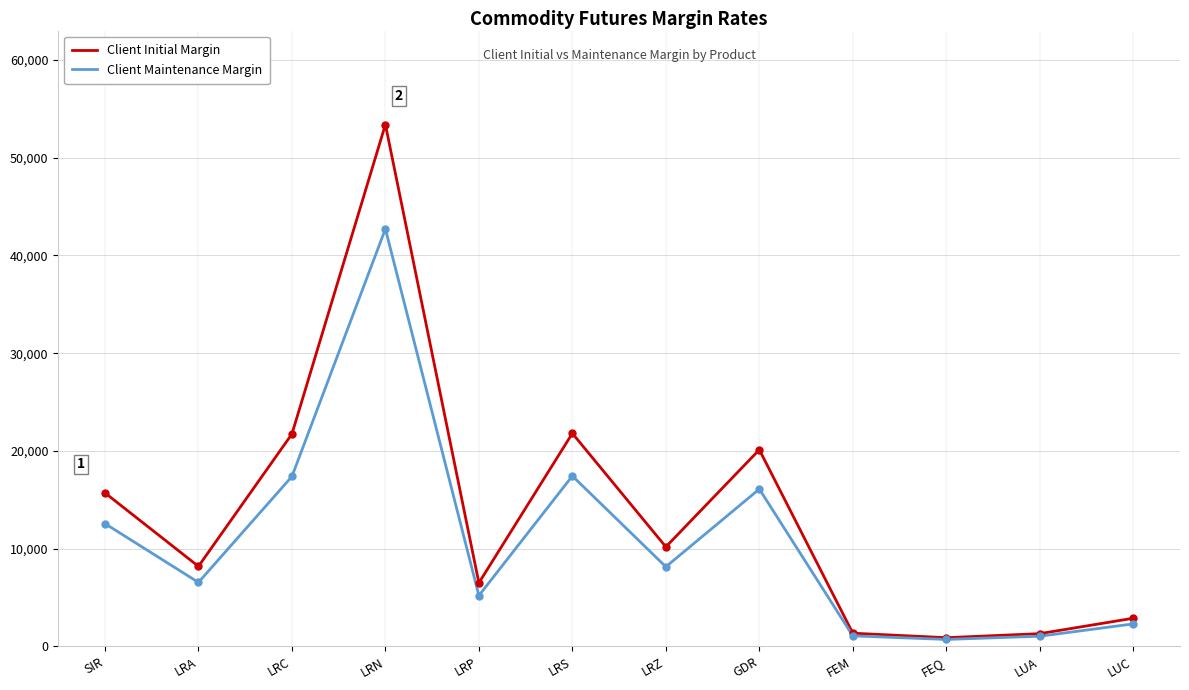

What is the total value across all series at LRS?

39236